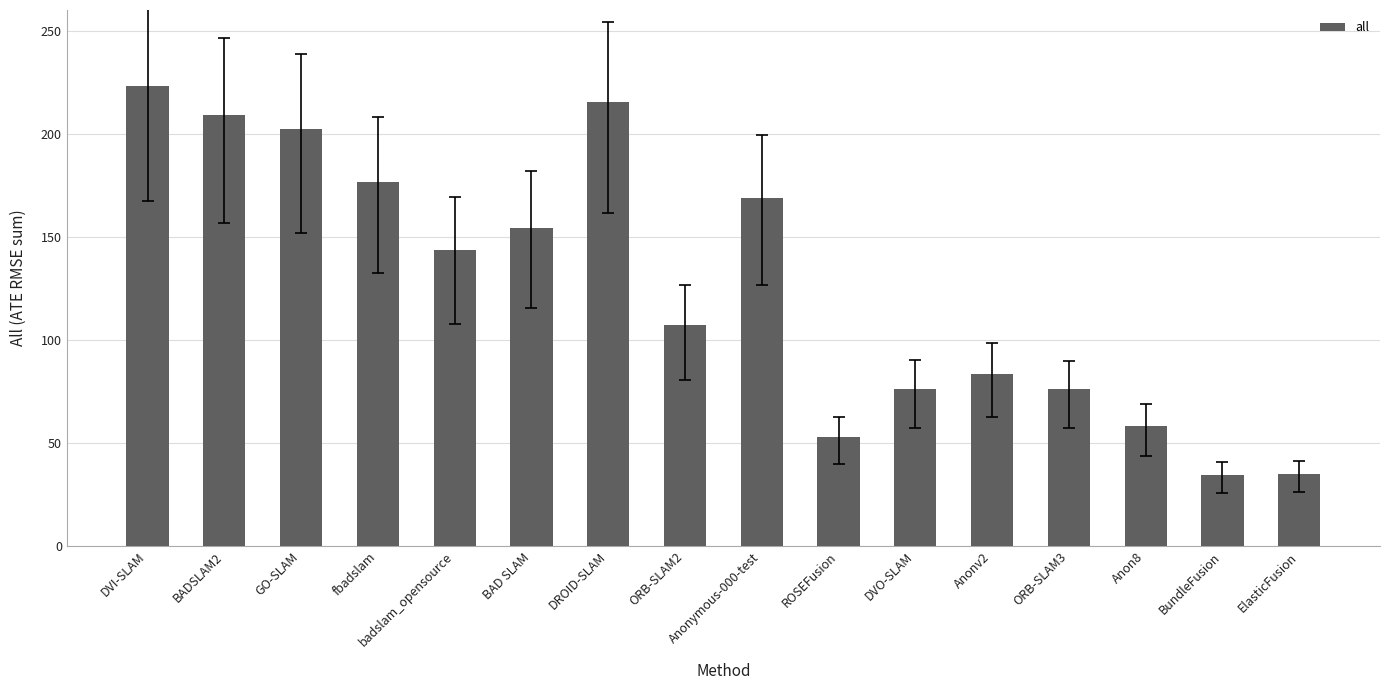

What is the sum of all values?

2015.9